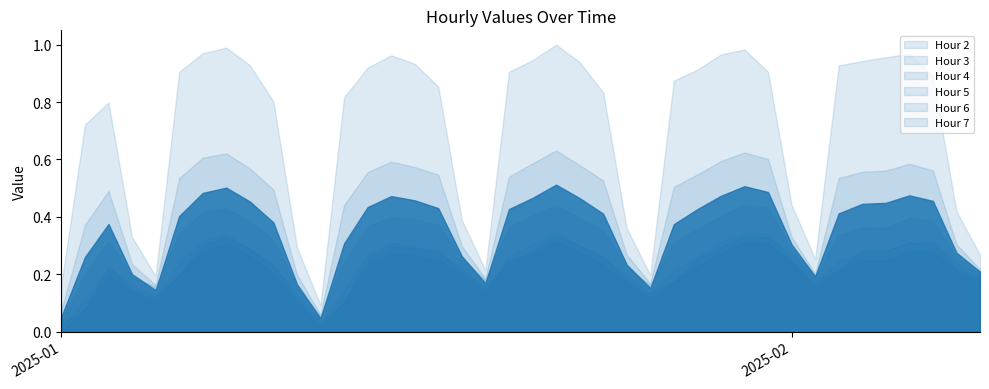

Where is Hour 2 nearest to the value 0?

2025-01-01